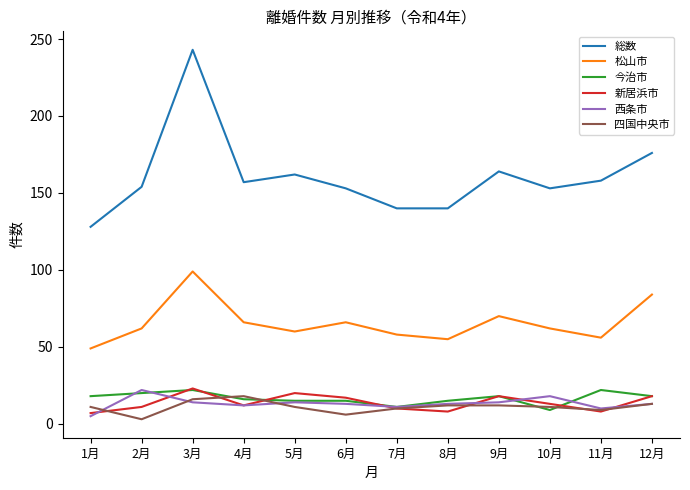

Which series changed the most between 8月 and 10月?

総数